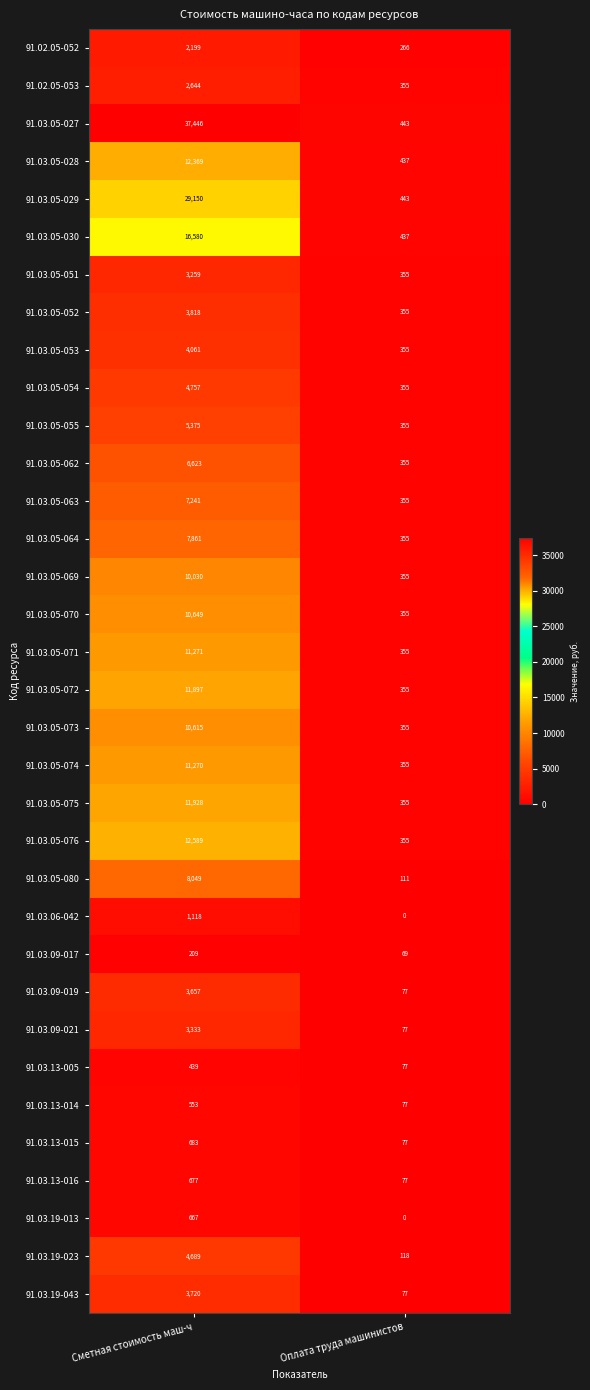

What is the sum of all 91.03.05-070 values?

11004